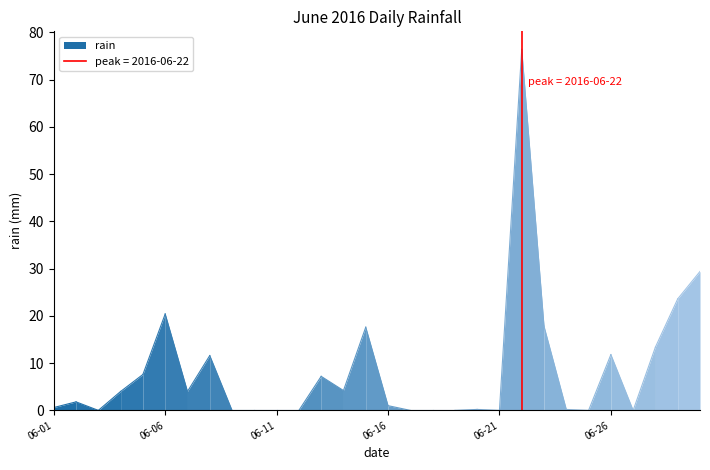

Between 2016-06-26 and 2016-06-21, which is larger?

2016-06-26